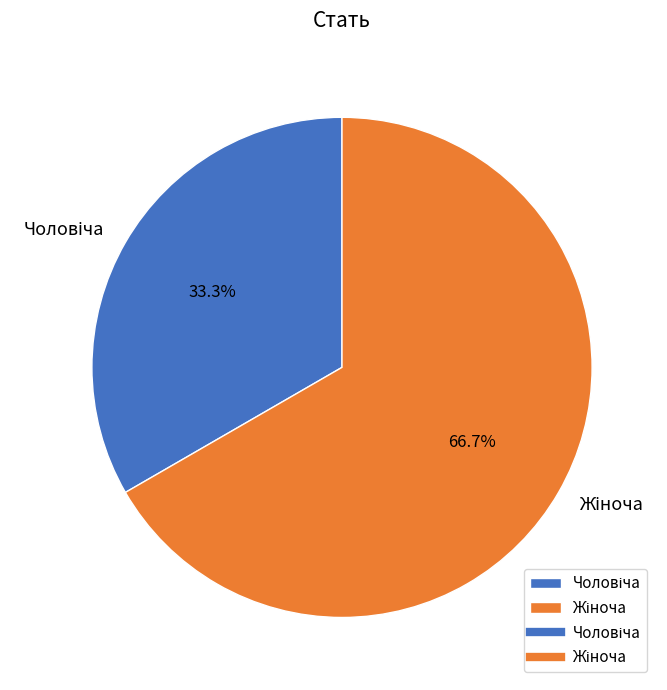

Is there any slice that represents more than half of the pie?

Yes